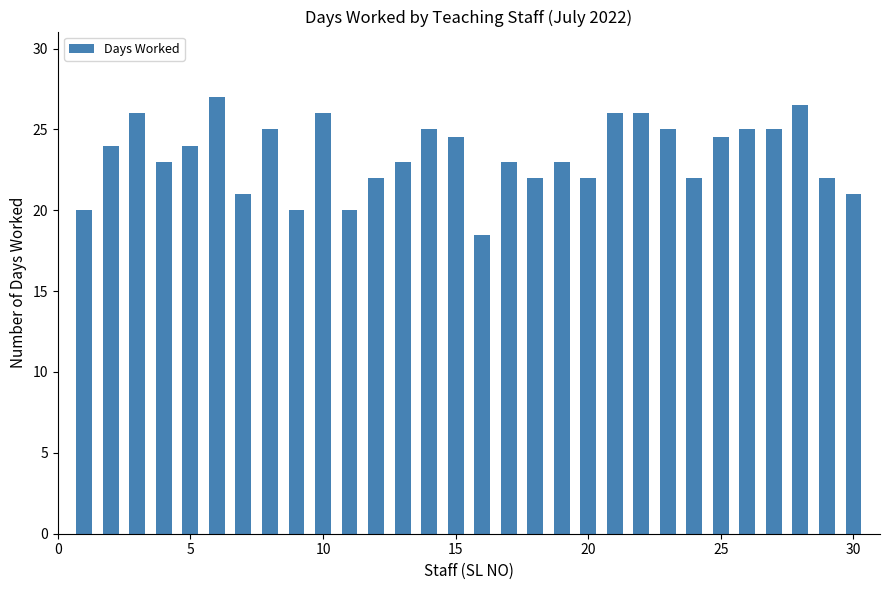

What is the minimum value shown in the chart?

18.5